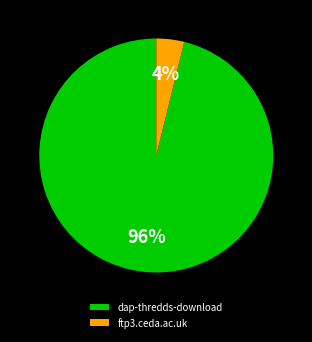

How many slices are in this pie chart?

2